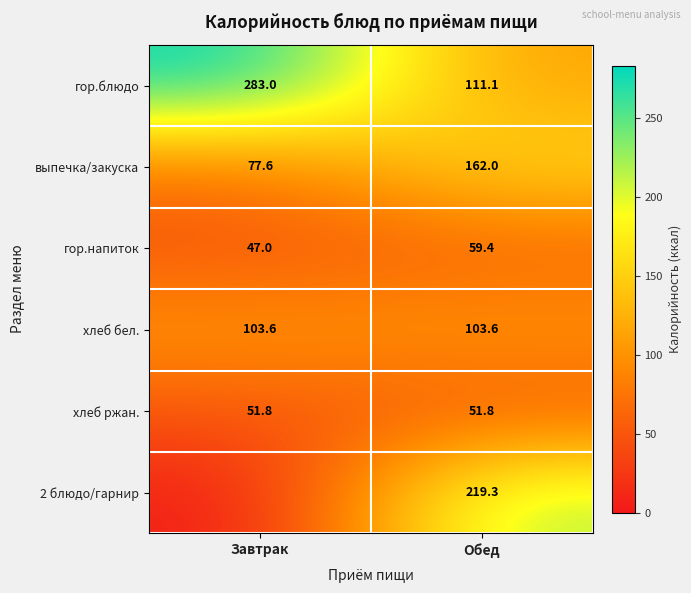

Which category has the lowest value in the гор.блюдо series?

Обед